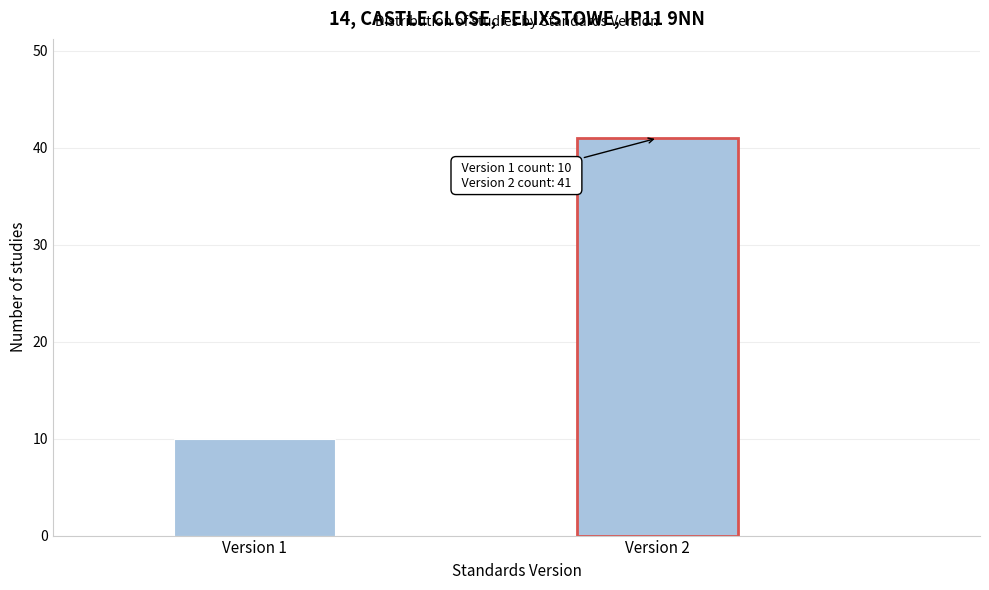

Reading right to left, what are all the values shown in this chart?

Version 2=41	Version 1=10